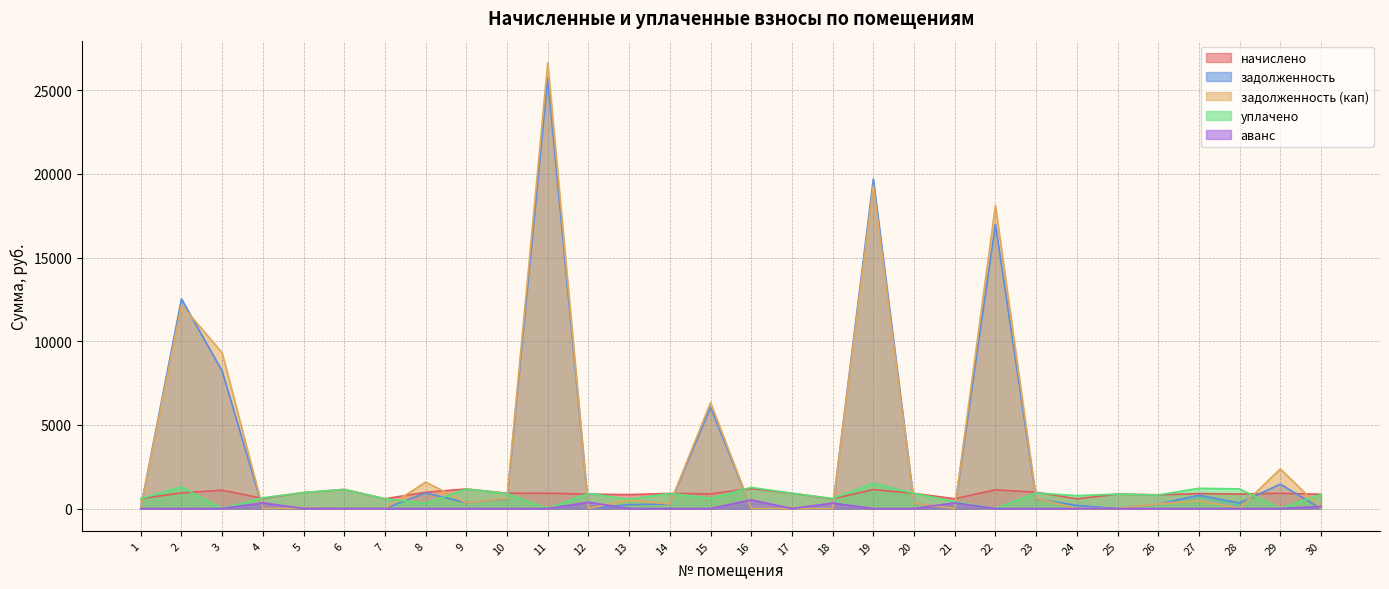

Which series has the largest total across all categories?

задолженность (кап)